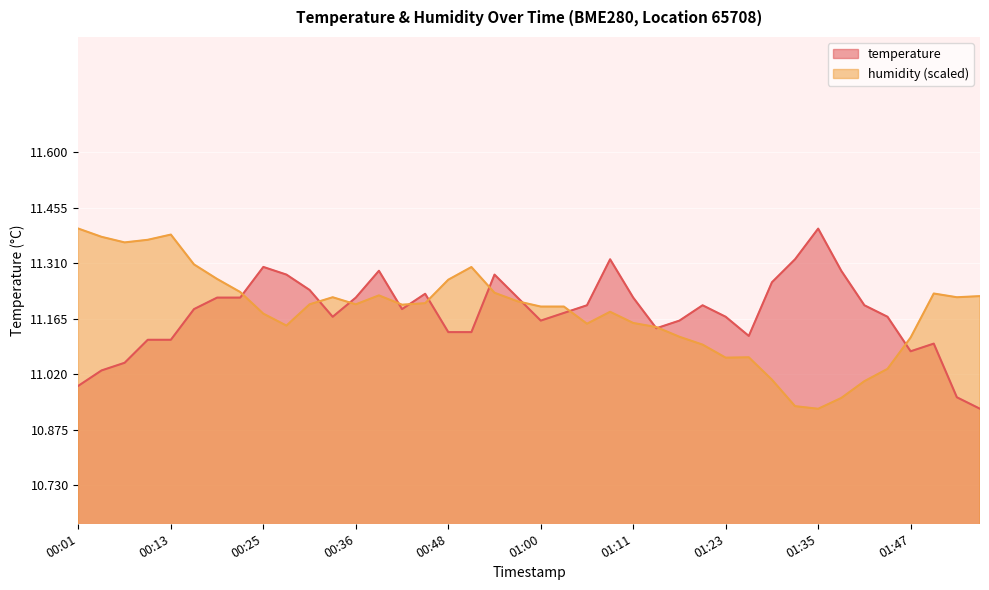

Which series has the largest range (max minus min)?

temperature